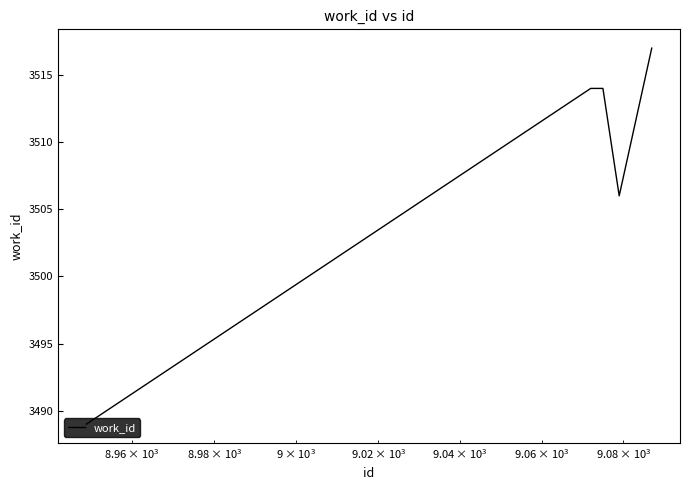

What is the average value?

3508